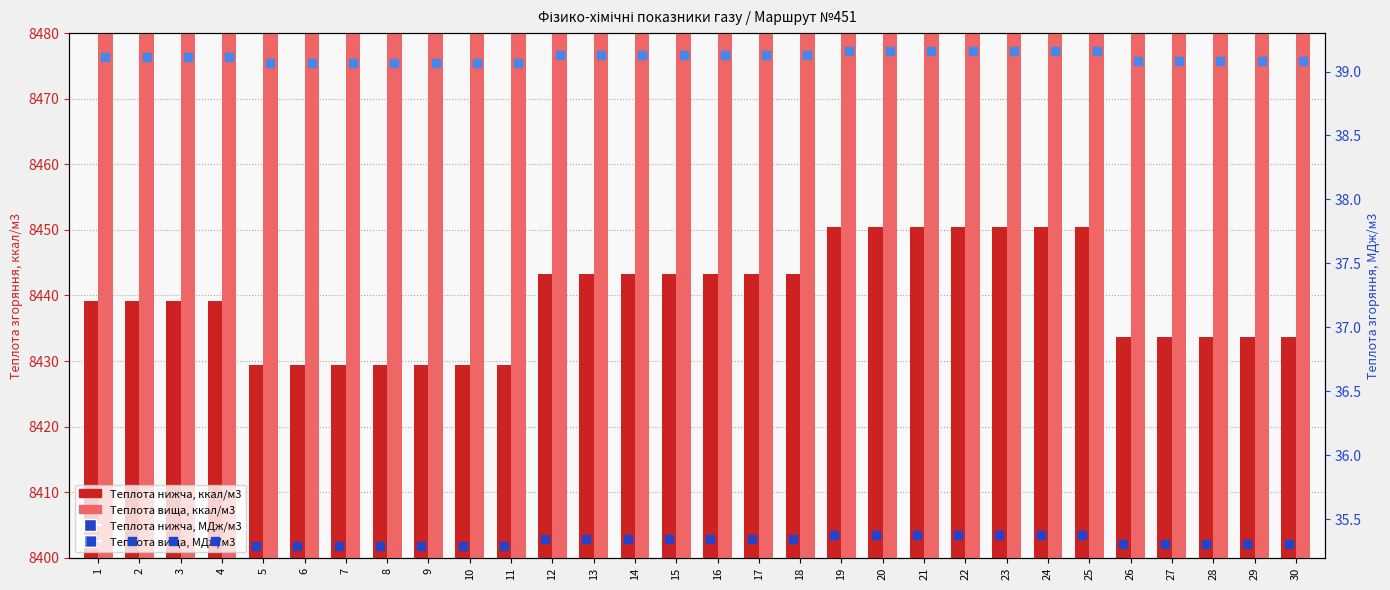

What is the total value across all series at 19?

17878.1